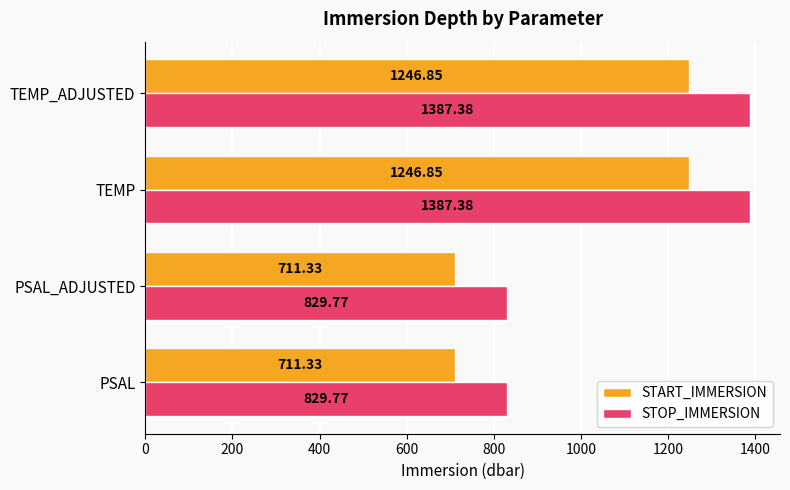

What is the difference between the second highest and second lowest values in the START_IMMERSION series?

535.5